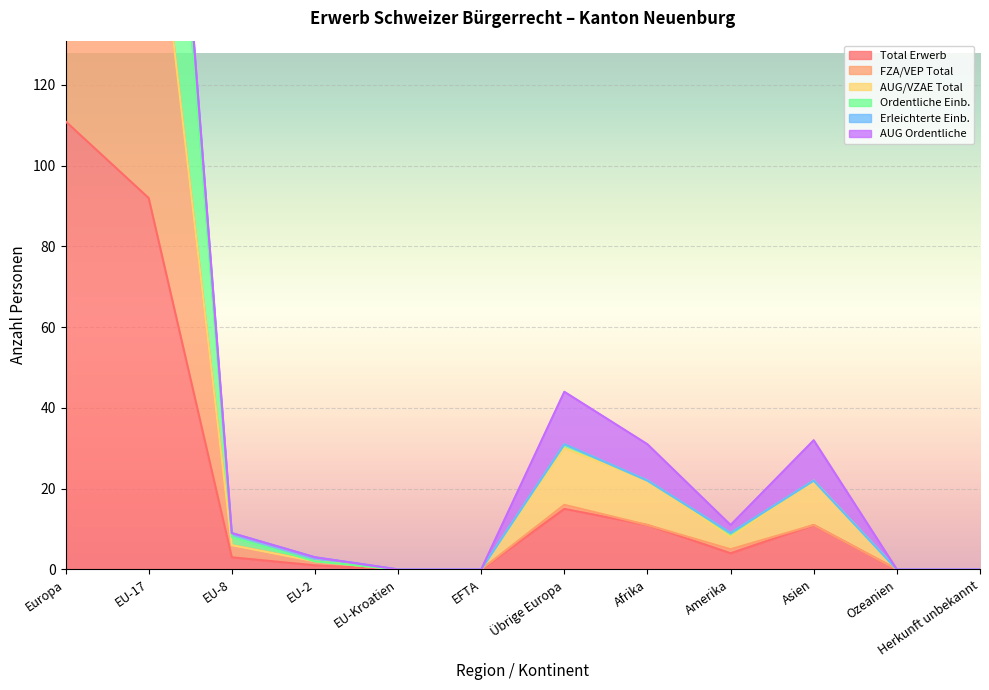

The value of Total Erwerb at Asien is 11. True or false?

True